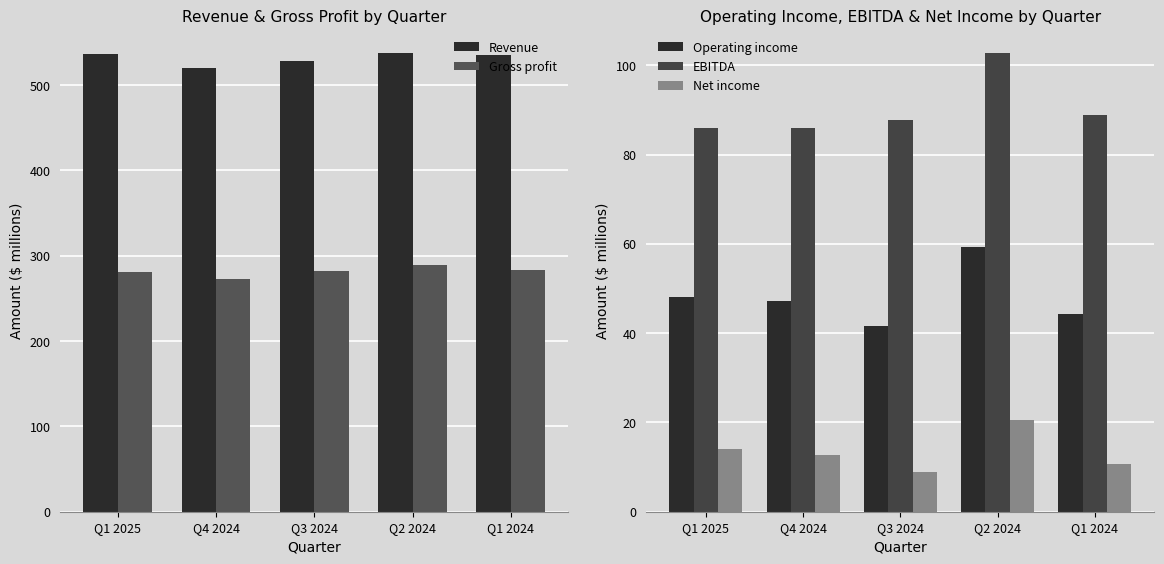

What value does the Net income series have at Q3 2024?

8.9